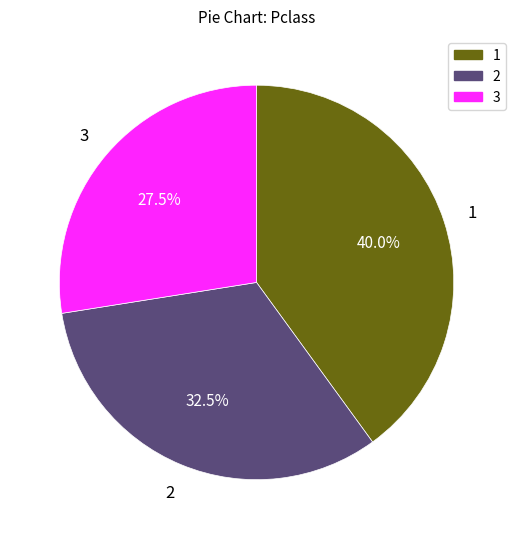

What percentage is the 1 slice, to the nearest percent?

40%